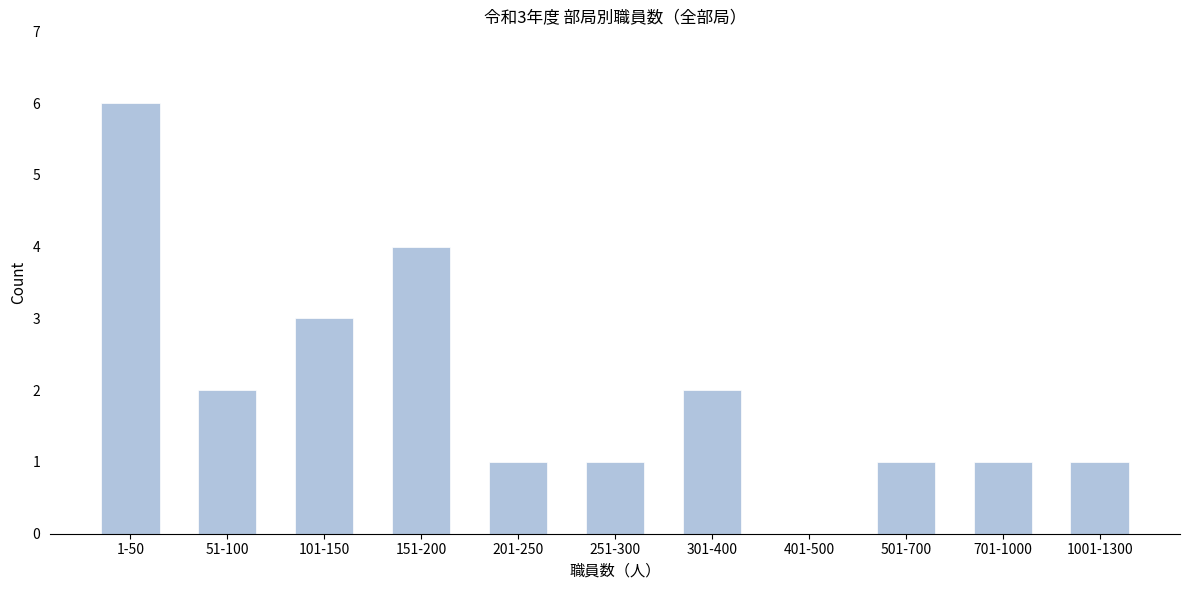

Reading left to right, transcribe all the data shown in this chart.

1-50=6	51-100=2	101-150=3	151-200=4	201-250=1	251-300=1	301-400=2	401-500=0	501-700=1	701-1000=1	1001-1300=1